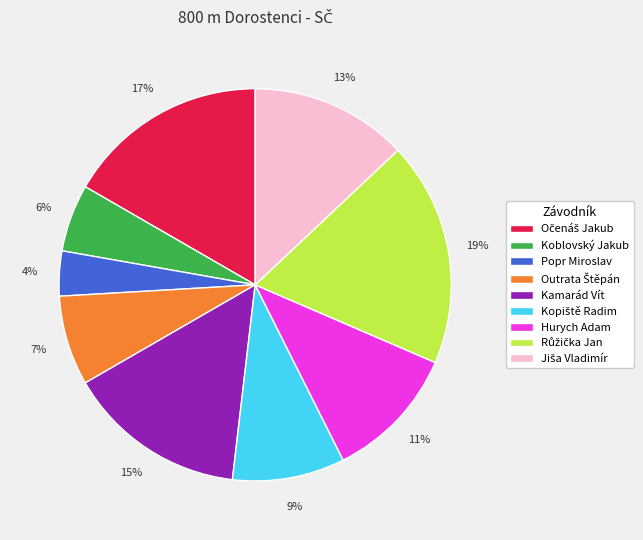

To the nearest percent, what is the average slice percentage?

11%